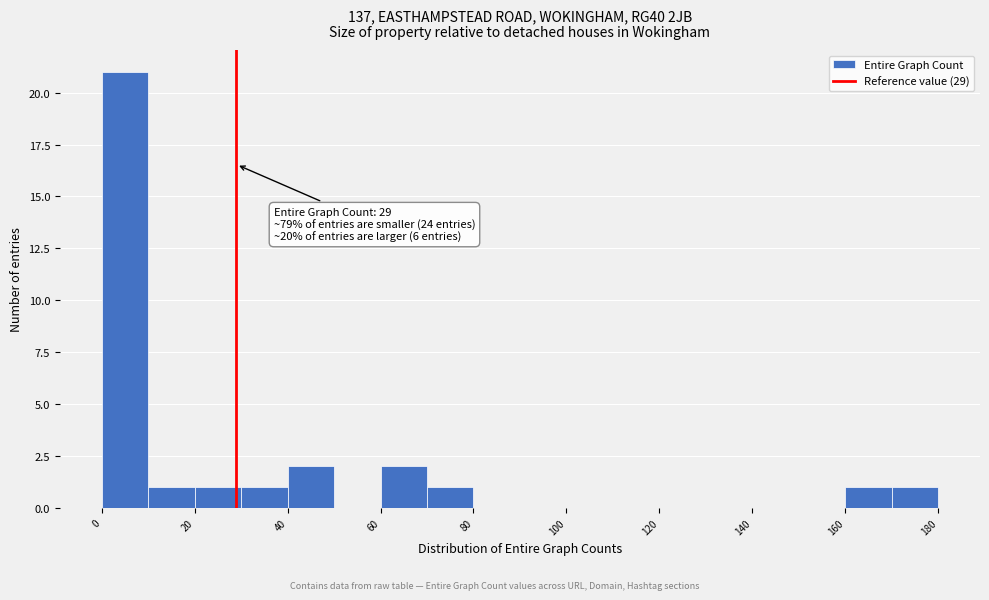

Over which range of the x-axis is the bar tallest?

0 to 10